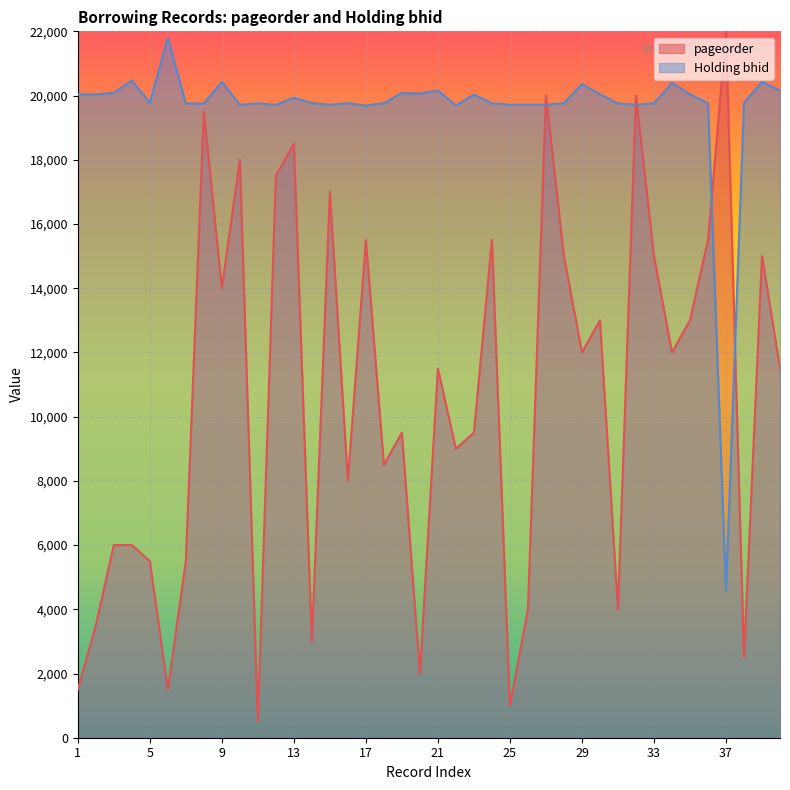

What is the smallest value displayed?

500